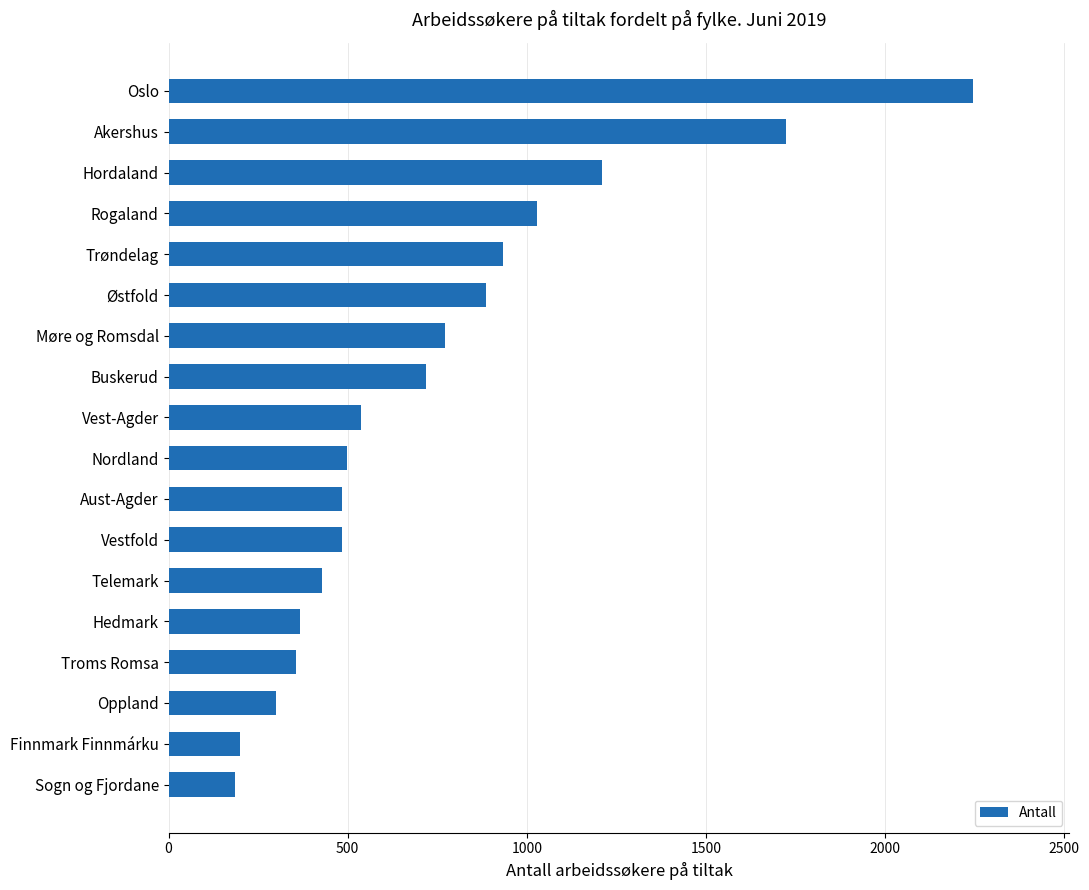

Is it true that the value at Vestfold is 483?

True